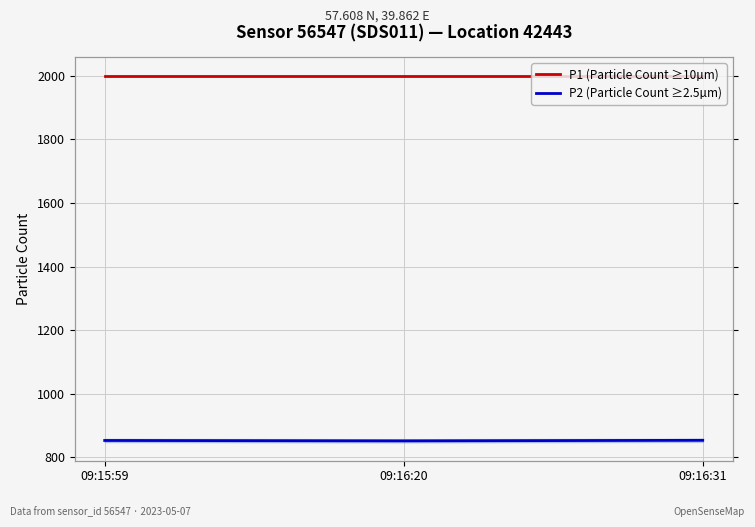

Reading left to right, transcribe all the data shown in this chart.

P1 (Particle Count ≥10µm): 1999.9	1999.9	1999.9
P2 (Particle Count ≥2.5µm): 853.2	852.0	853.6